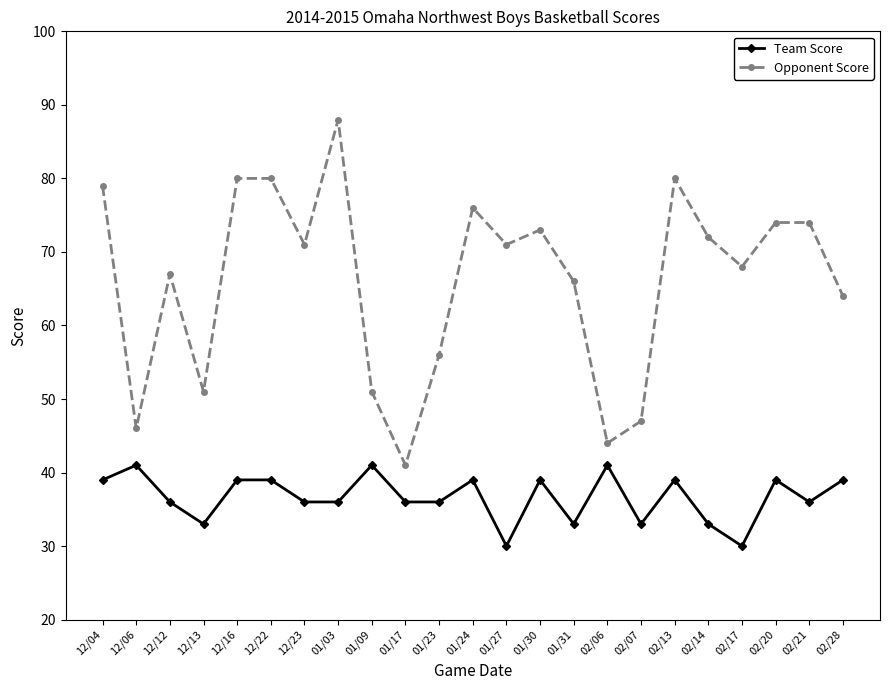

What is the lowest value of the Opponent Score series?

41